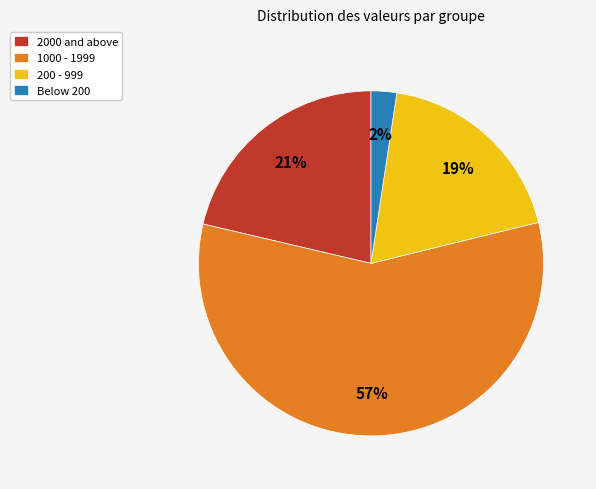

Count the number of slices in the pie.

4